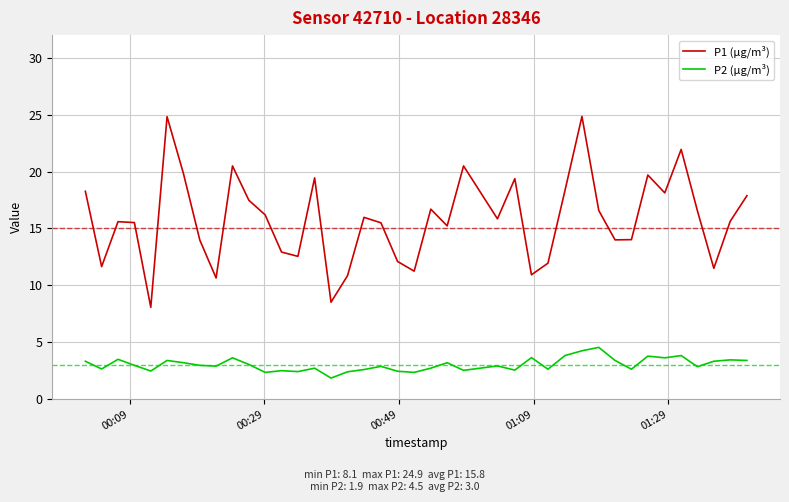

True or false: P1 (µg/m³) and P2 (µg/m³) cross at least once.

False